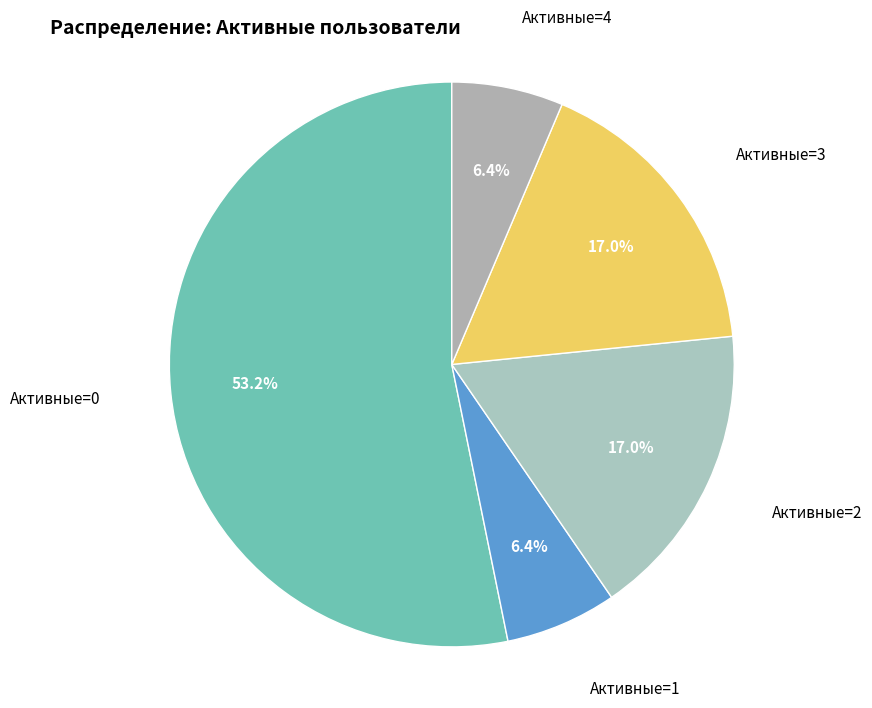

What is the largest slice in the pie chart?

Активные=0